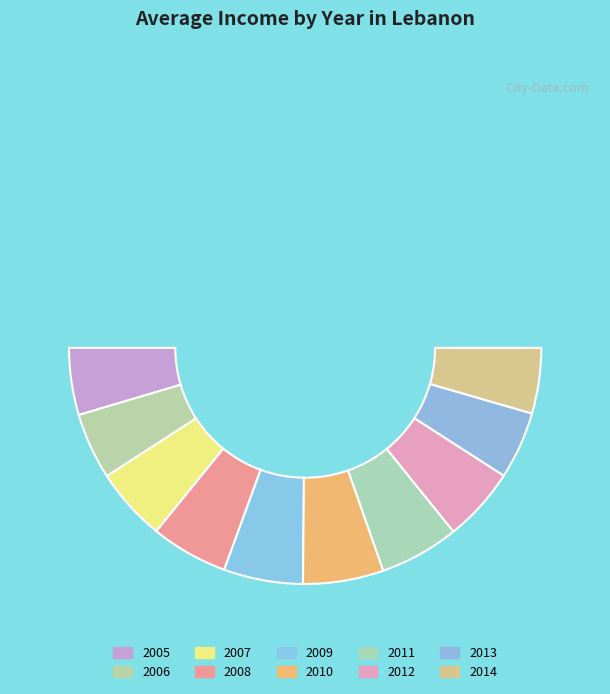

To the nearest percent, what portion does 2014 represent?

9%